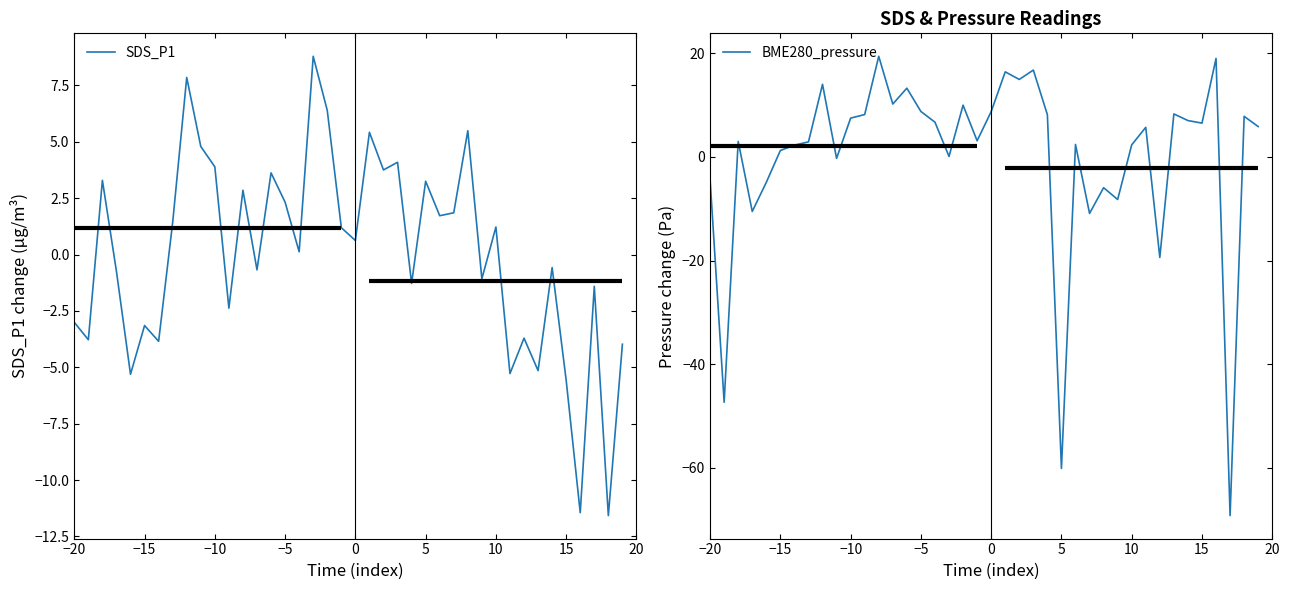

The value of BME280_pressure at 0 is 2.9. True or false?

False